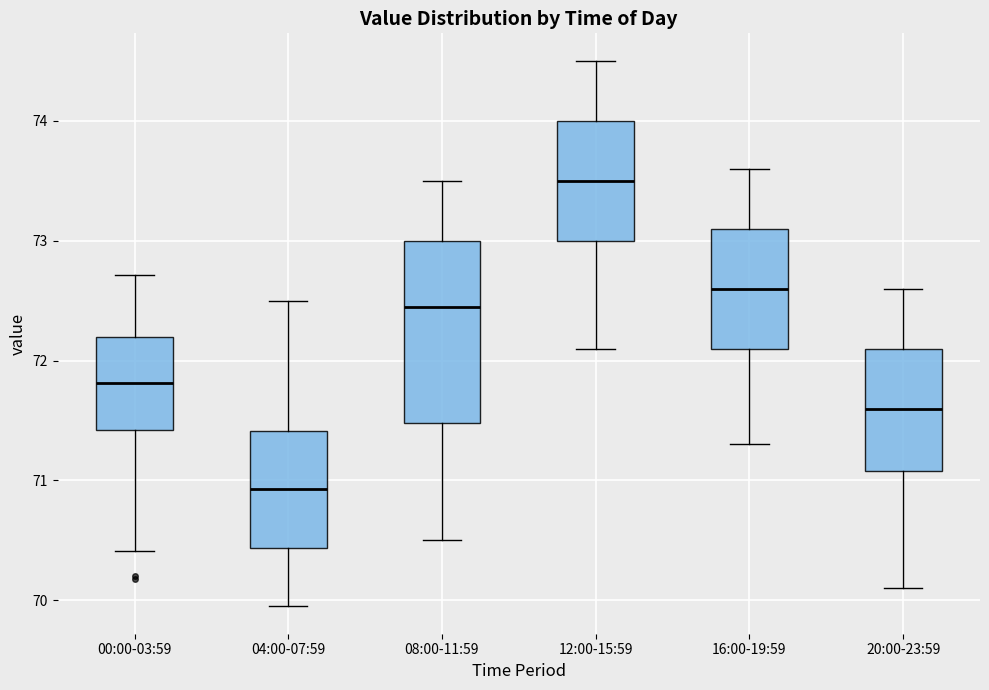

Where does the lower whisker of the box for 04:00-07:59 end on the y-axis? The values are not printed on the chart, so give them approximately, as read against the axis.

70.0